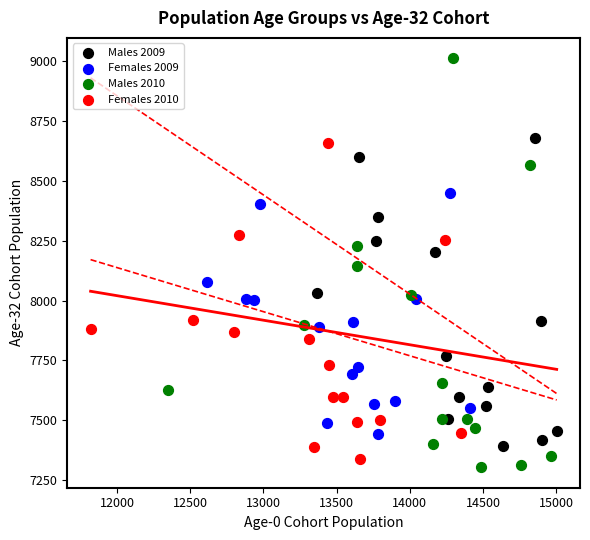

Which series reaches the maximum Y coordinate?

Males 2010